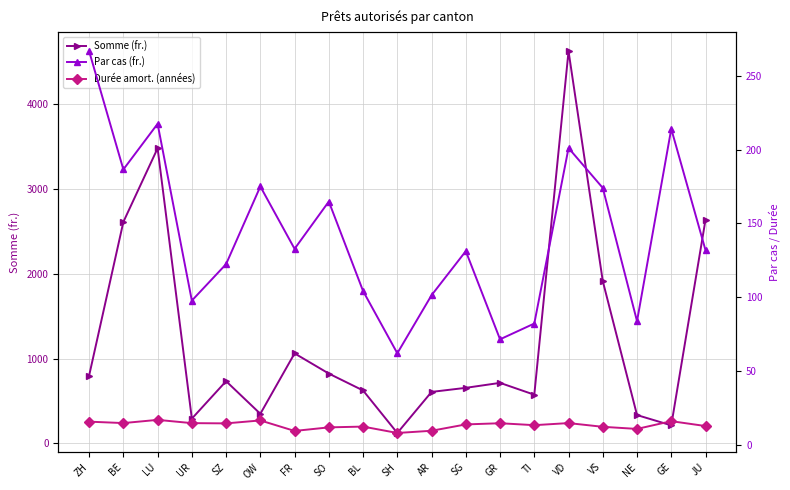

Where is the first local maximum for Somme (fr.)?

LU